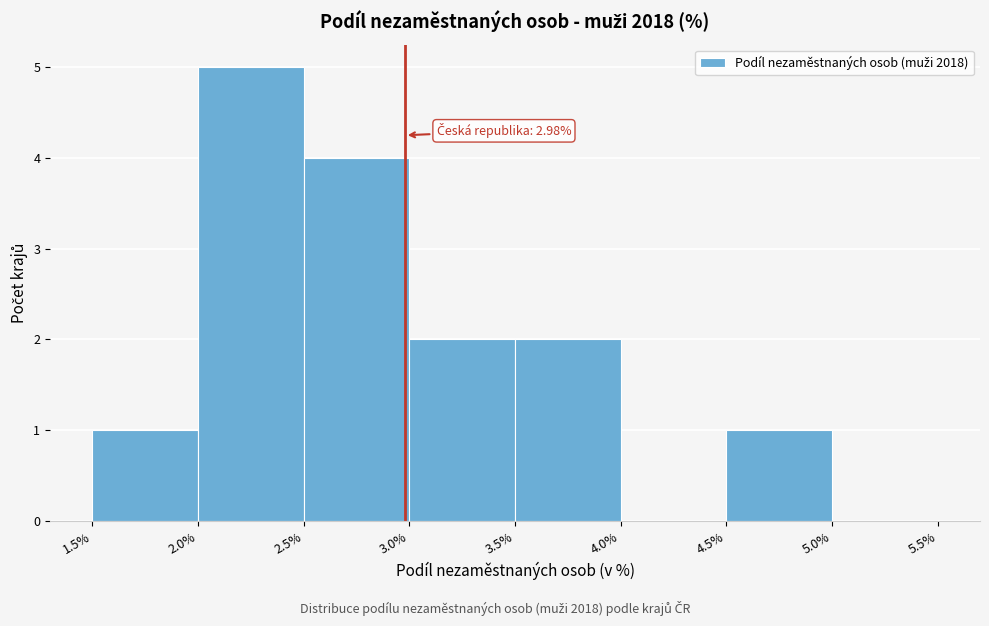

Which range on the x-axis has the tallest bar?

2.0% to 2.5%